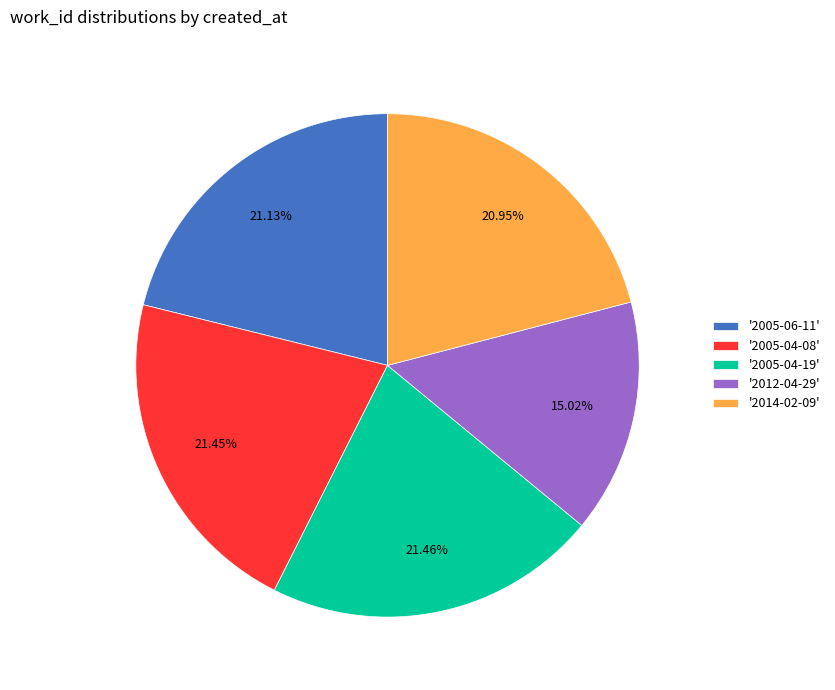

Does any single category account for the majority?

No